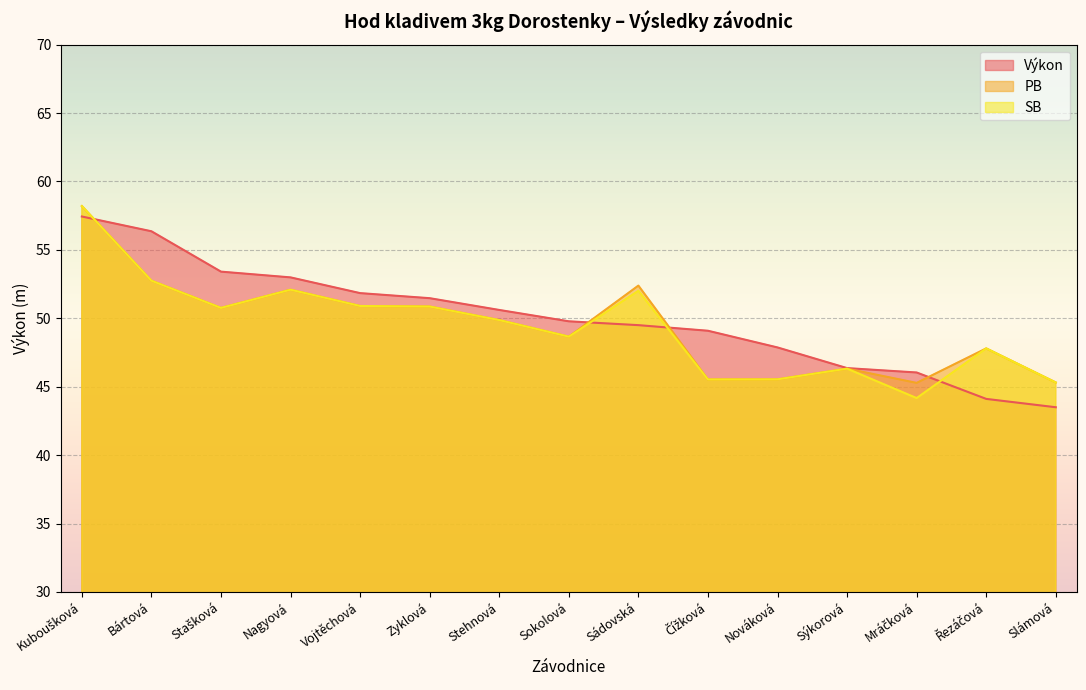

At which label does PB first exceed 49?

Kuboušková